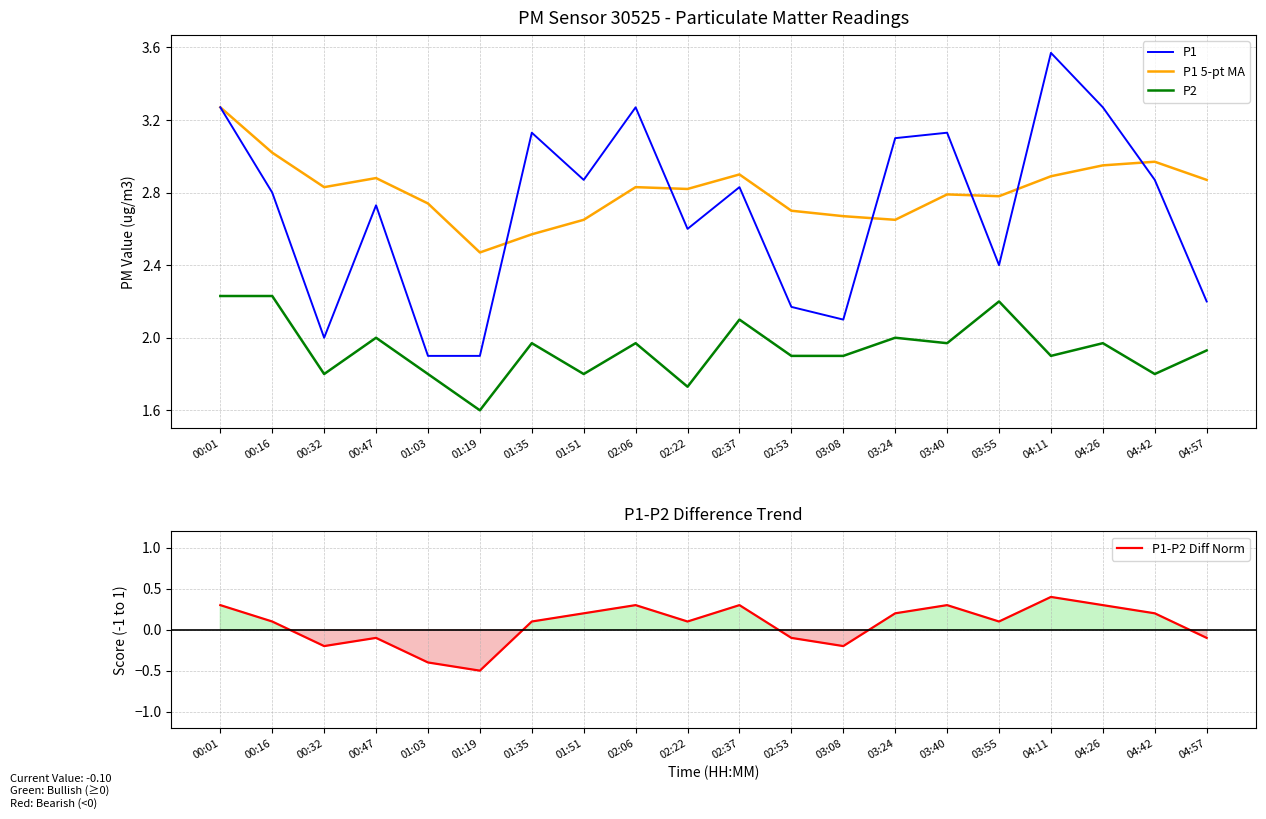

List the series in order of their peak value, lowest first.

P1-P2 Diff Norm, P2, P1 5-pt MA, P1